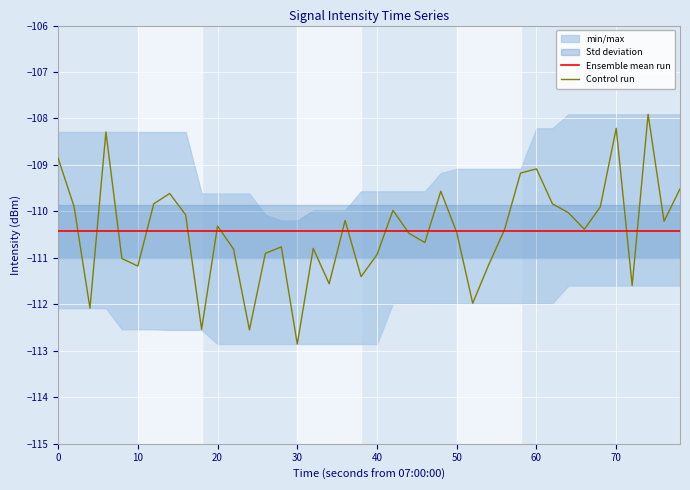

Is it true that Ensemble mean run equals -173.9 at 0?

False